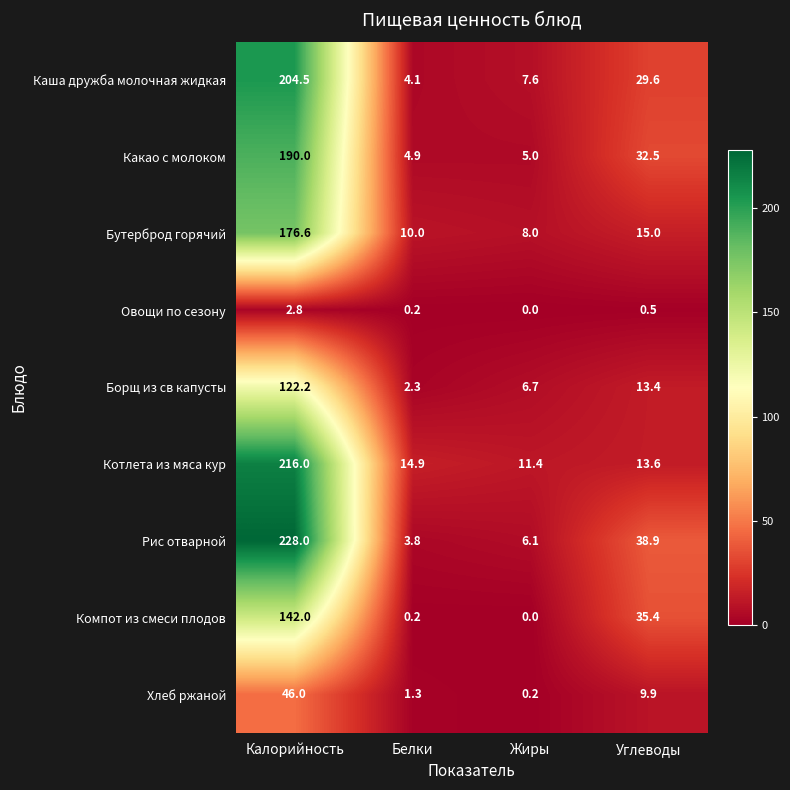

At which category is the sum across all series the highest?

Калорийность